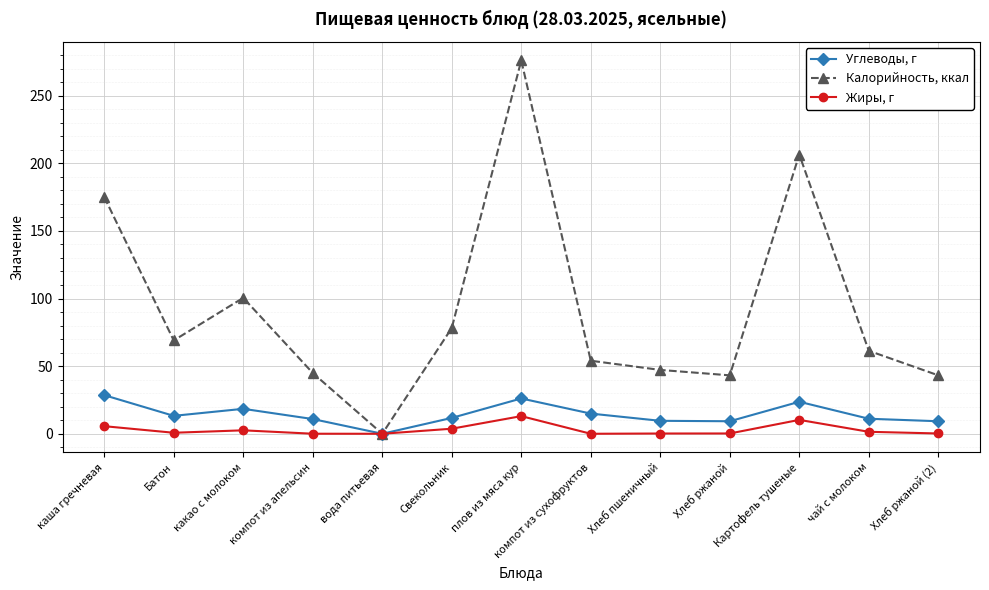

At how many categories does at least one series exceed 245?

1